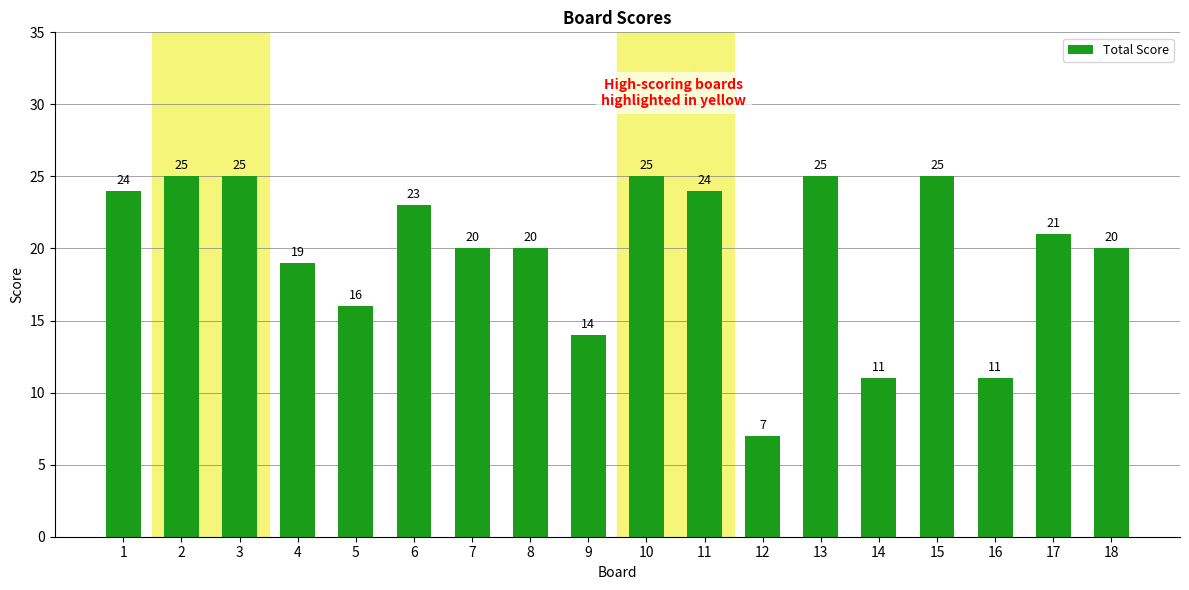

How many bars are there in total?

18